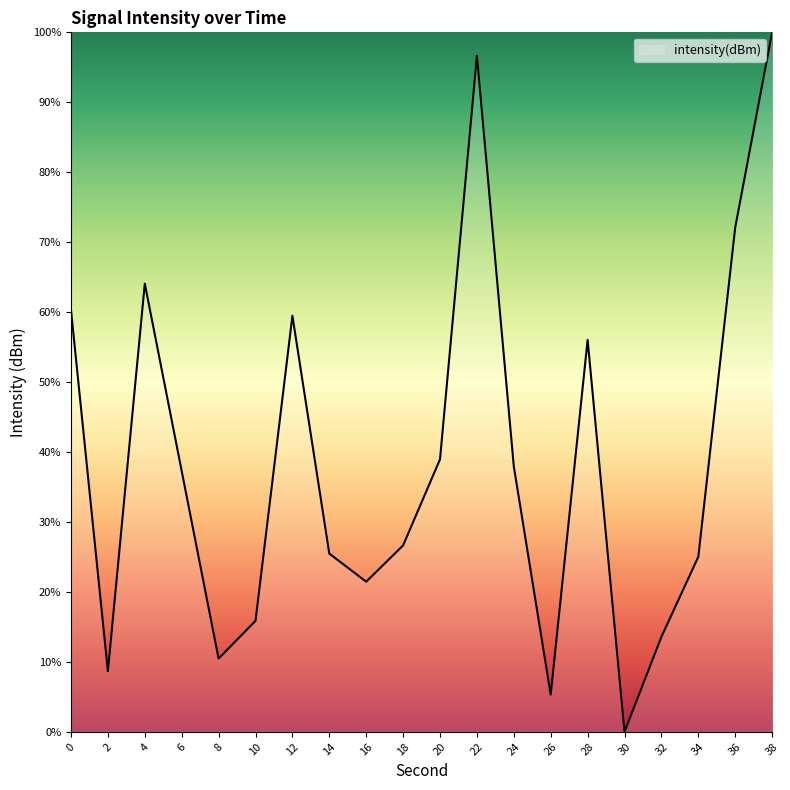

Is it true that the value at 30 is -59.4?

False